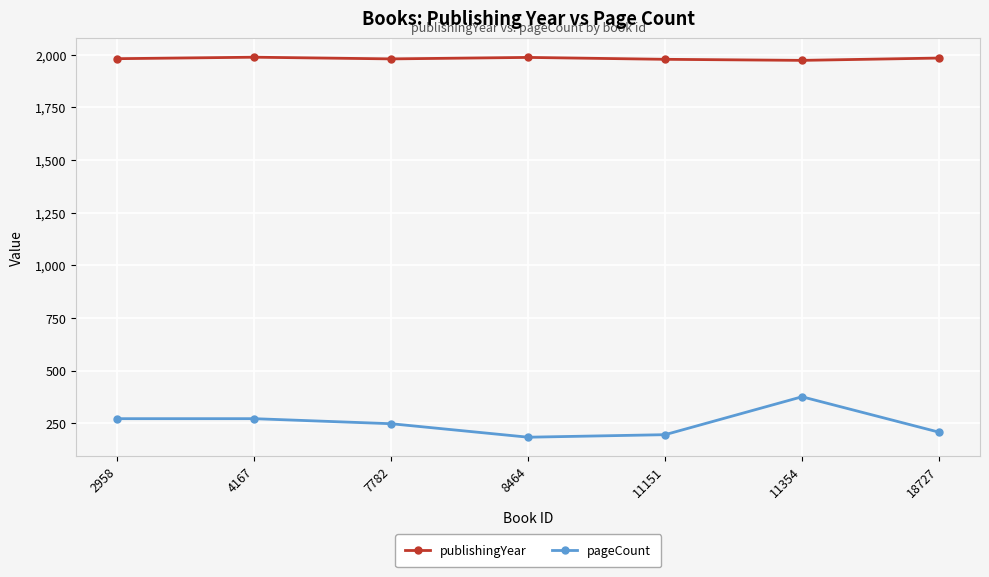

What is the difference between the maximum and minimum values in the publishingYear series?

15